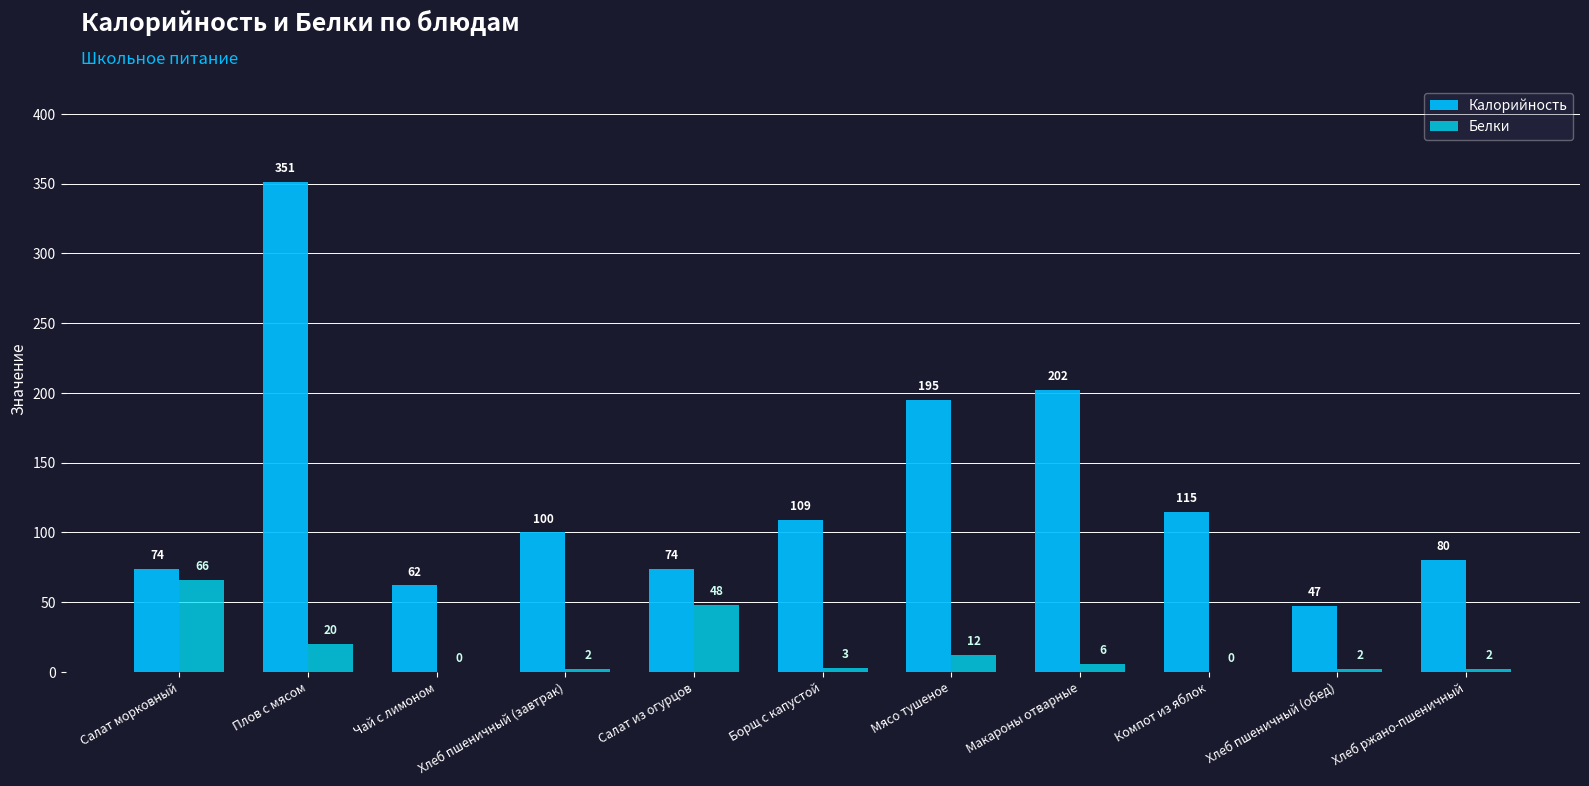

How many groups of bars are there?

11